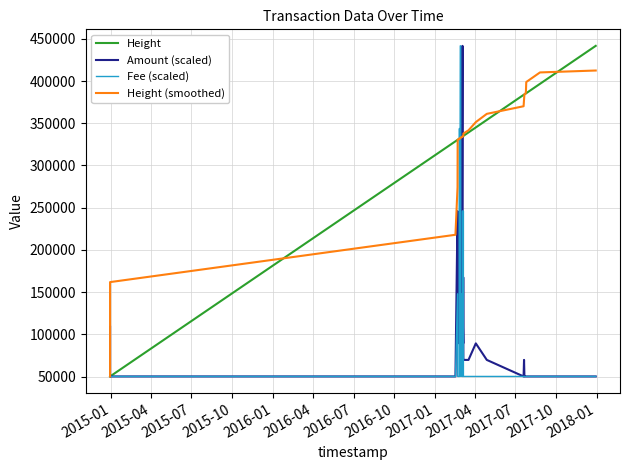

Reading left to right, extract all data points from this chart.

Height: 50089.0	50090.0	50090.0	328605.0	330283.0	330371.0	331757.0	331808.0	331871.0	331998.0	332494.0	332847.0	332888.0	333547.0	333797.0	333809.0	334269.0	334274.0	334348.0	334528.0	334579.0	334592.0	334634.0	334662.0	334842.0	334879.0	334977.0	335030.0	339134.0	345023.0	353908.0	383599.0	383890.0	384227.0	384624.0	384945.0	385306.0	385593.0	396666.0	441640.0
Amount (scaled): 108821.6	69666.6	50089.0	50089.0	245864.5	226287.0	89244.1	128399.2	89244.1	187131.9	147976.8	167554.3	245864.5	147976.8	89244.1	167554.3	441640.0	422062.5	108821.6	108821.6	89244.1	187131.9	89244.1	108821.6	89244.1	167554.3	69666.6	69666.6	69666.6	89244.1	69666.6	50089.0	69666.6	50089.0	50089.0	50089.0	50089.0	50089.0	50089.0	50089.0
Fee (scaled): 50089.0	50089.0	50089.0	50089.0	147976.8	50089.0	50089.0	343752.2	147976.8	50089.0	441640.0	441640.0	50089.0	147976.8	50089.0	50089.0	50089.0	50089.0	245864.5	50089.0	147976.8	50089.0	147976.8	245864.5	147976.8	50089.0	245864.5	50089.0	50089.0	50098.8	50089.0	50089.0	50089.0	50089.0	50089.0	50089.0	50089.0	50089.0	50089.0	50089.0
Height (smoothed): 50089.6	105792.6	161831.4	217887.8	274221.2	330564.8	331218.0	331561.0	331985.6	332203.6	332419.6	332754.8	333114.6	333377.6	333662.0	333939.2	334099.4	334245.6	334399.6	334464.2	334536.2	334599.0	334661.8	334721.8	334798.8	334878.0	335772.4	337808.6	341614.4	351338.8	361110.8	370129.4	378049.6	384257.0	384598.4	384939.0	387426.8	398830.0	410169.0	412441.0